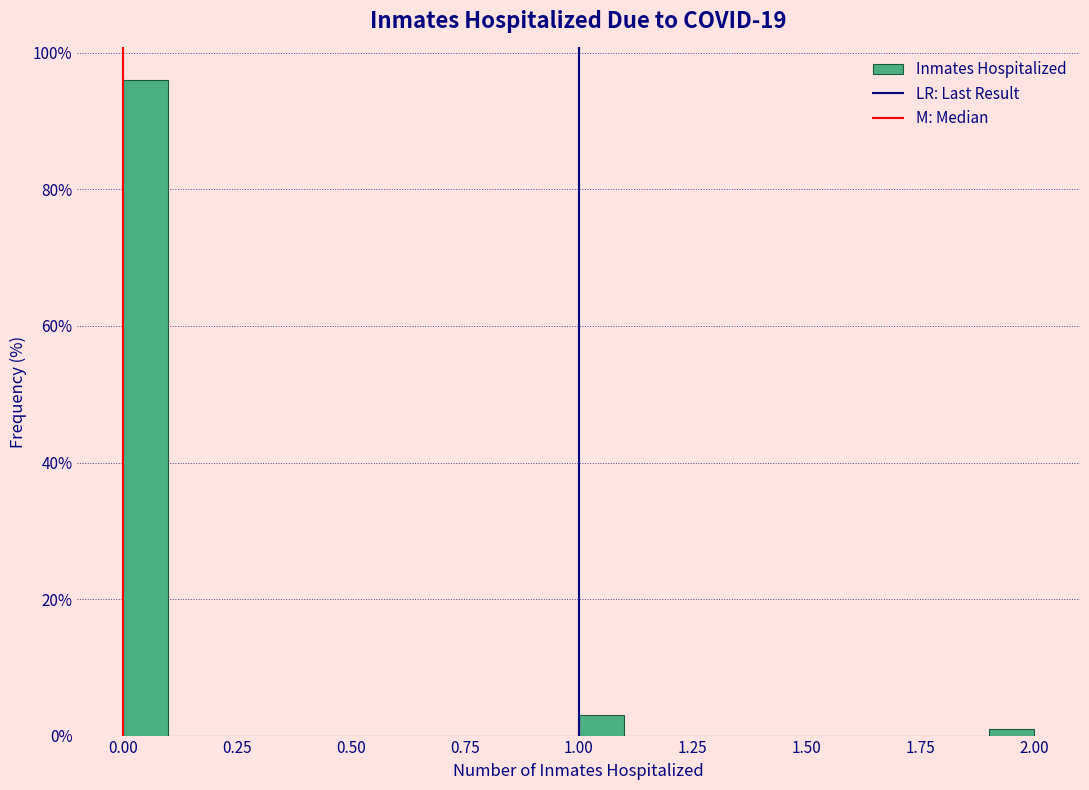

Read against the x-axis, roughly where is the centre of the tallest bar?

0.05